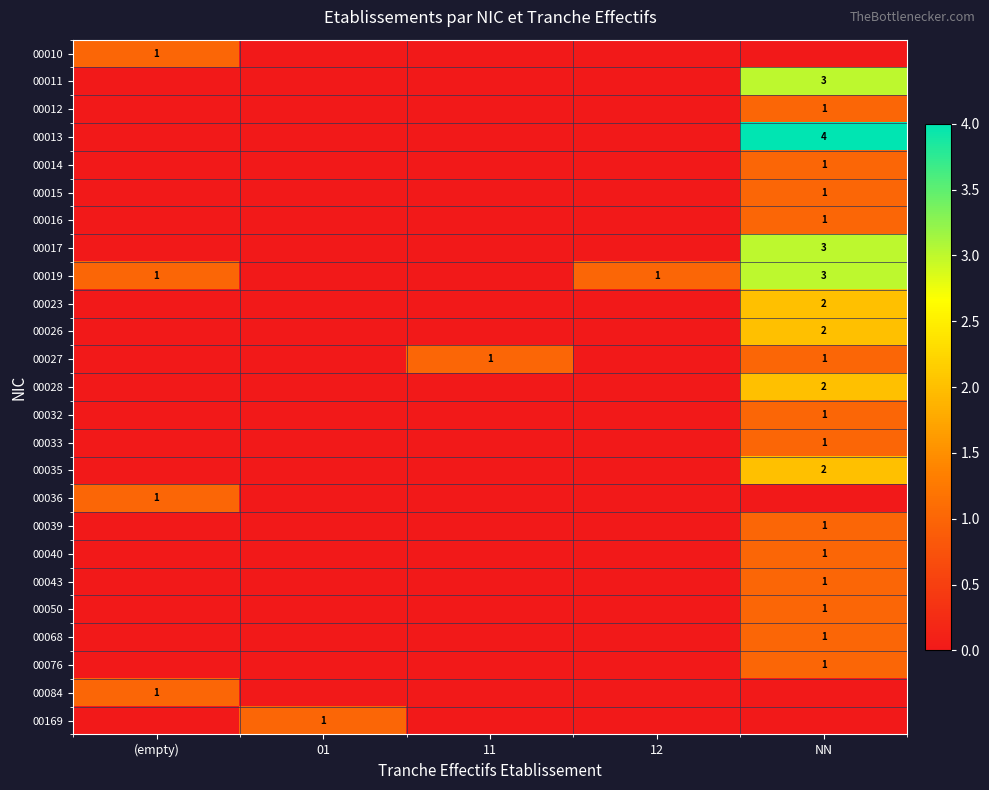

What is the difference between the highest and lowest values at NN?

4